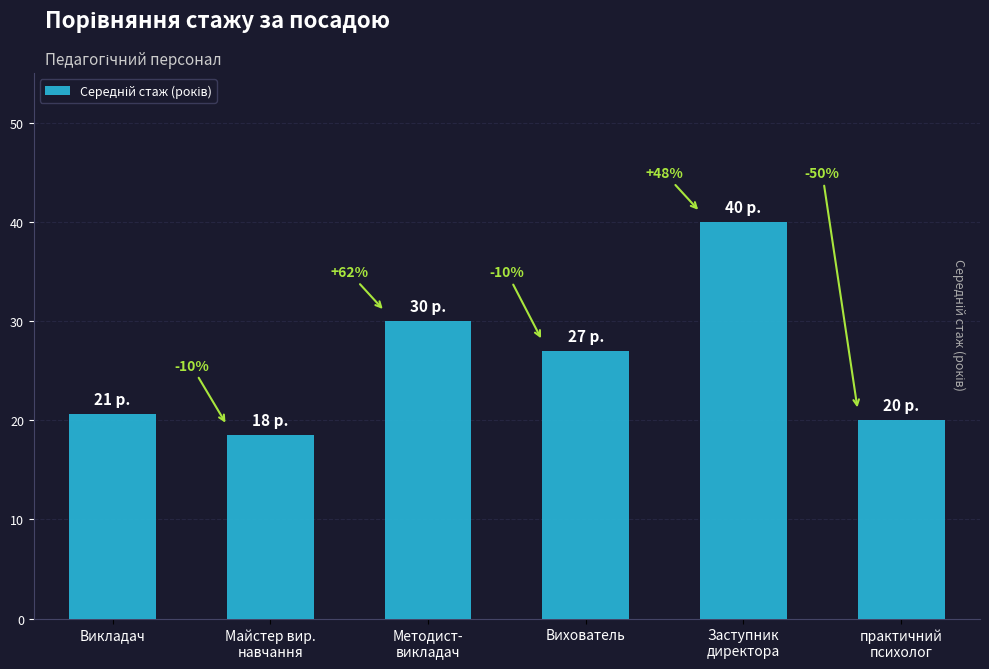

How many bars are there in total?

6